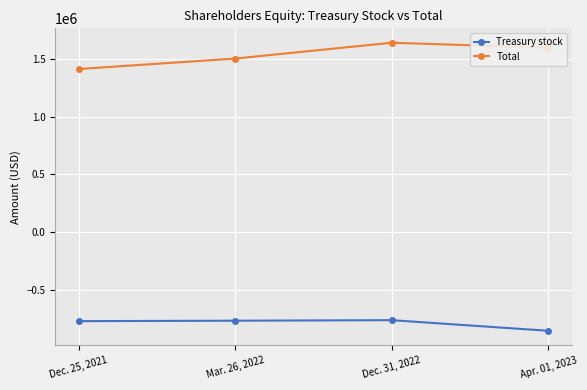

Count the Total values in the range 1504491 to 1641712.

3